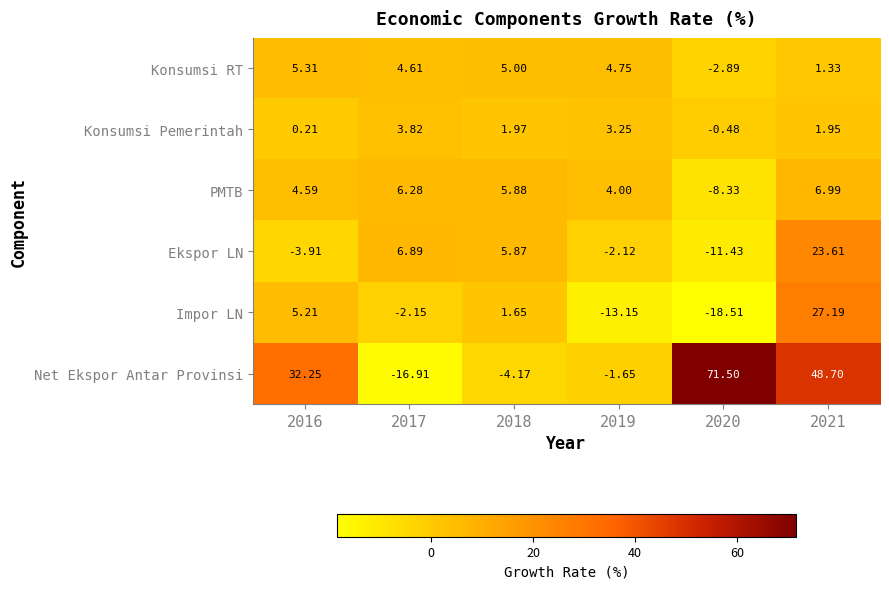

Which series changed the most between 2018 and 2019?

Impor LN